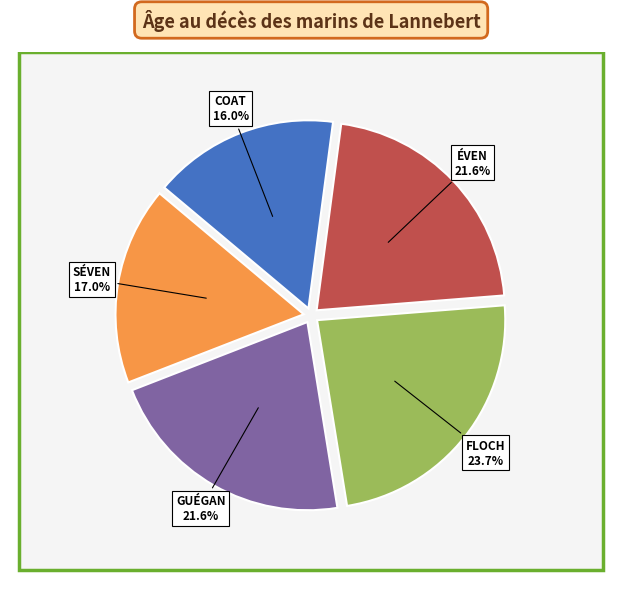

How many segments does this pie chart have?

5